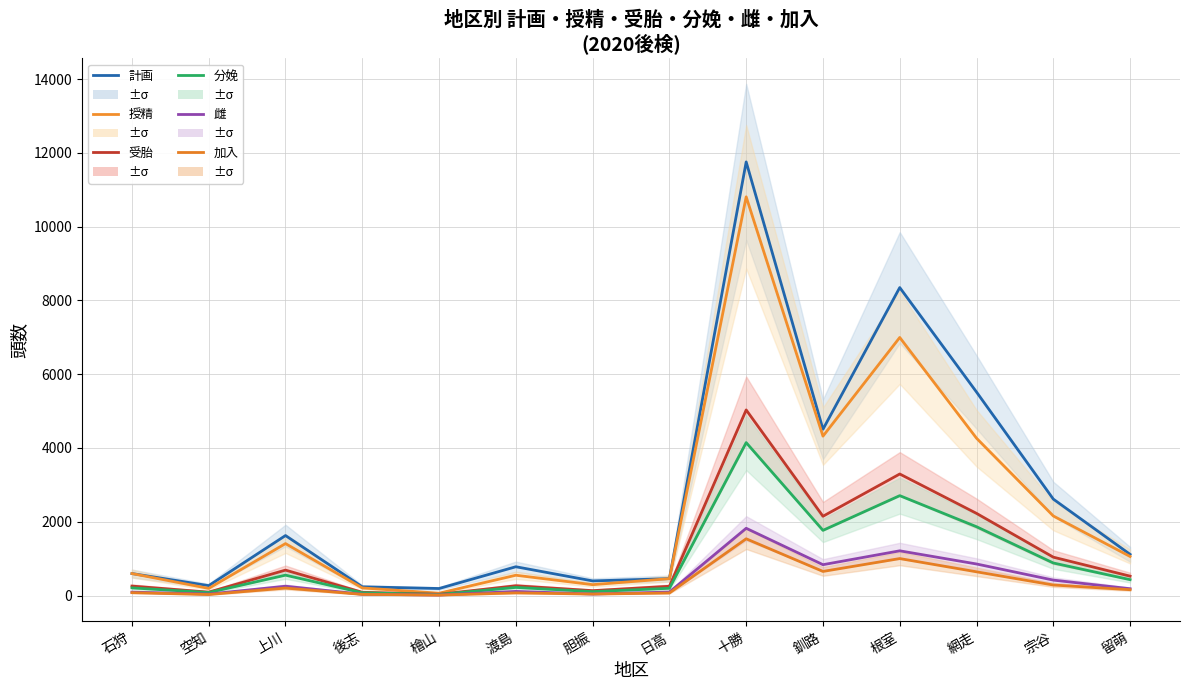

What is the spread (max minus min) of values at 渡島?

709